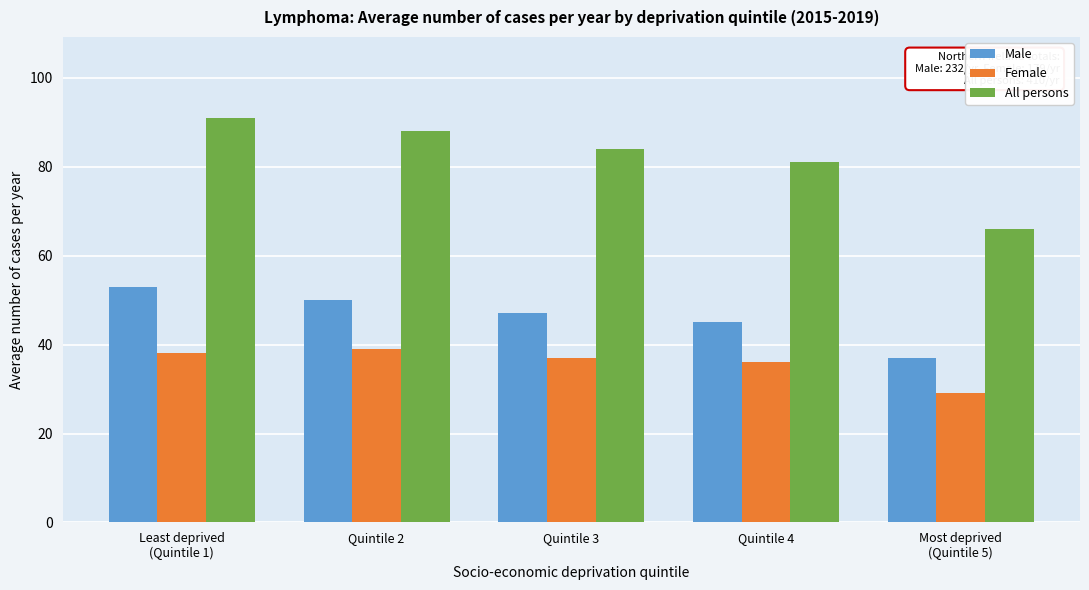

Reading right to left, extract all data points from this chart.

Male: 37	45	47	50	53
Female: 29	36	37	39	38
All persons: 66	81	84	88	91